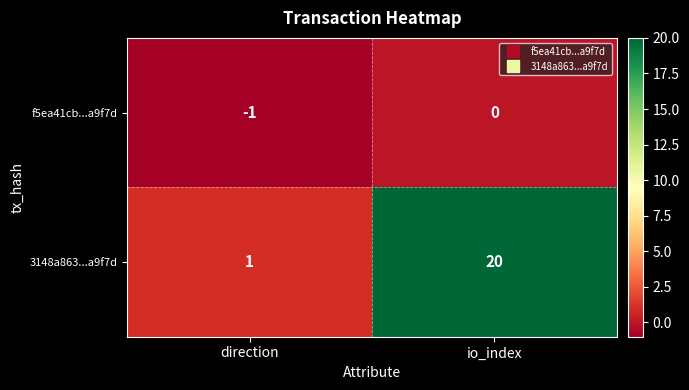

At which category is the sum across all series the highest?

io_index